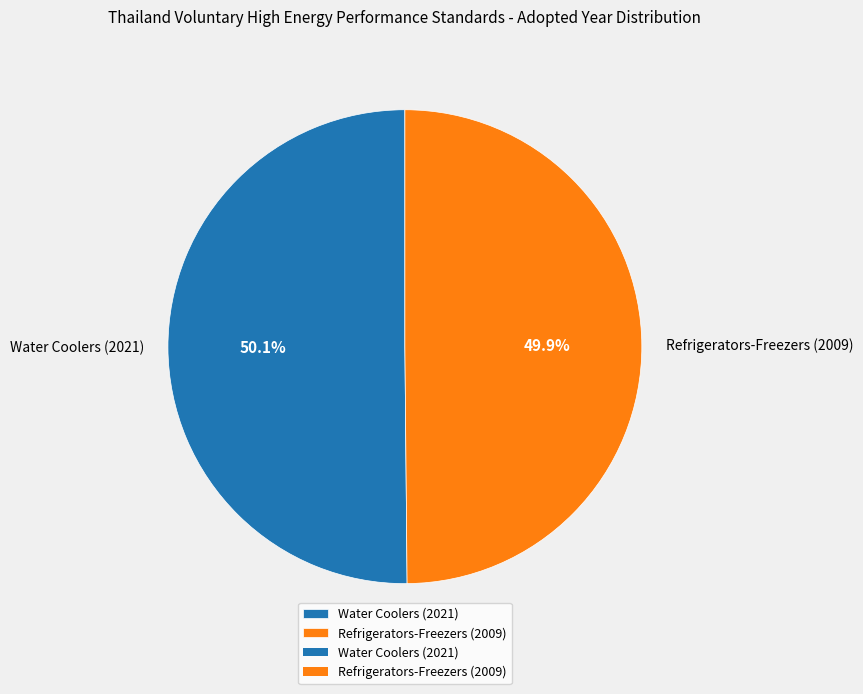

How many segments does this pie chart have?

2